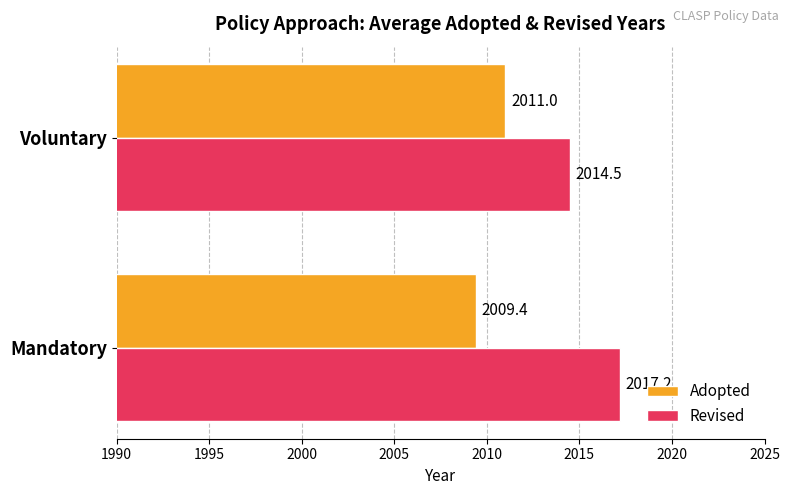

How many data points in Revised are less than 2017?

1